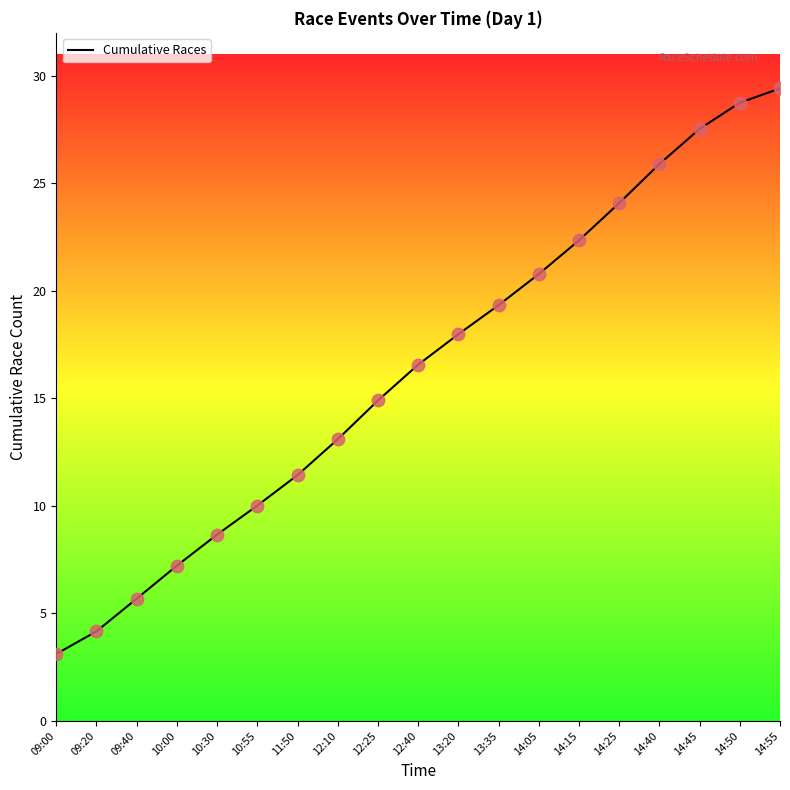

What is the change in value from 12:40 to 14:40?

+9.3